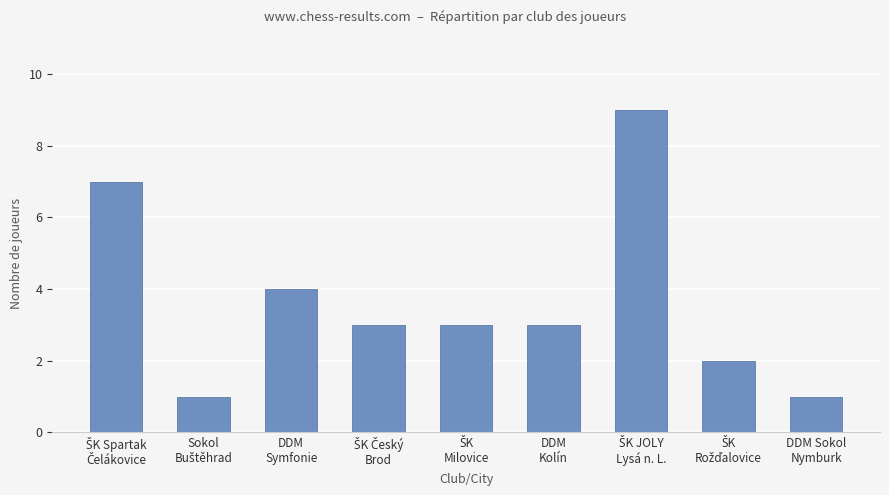

What is the difference between the maximum and minimum values?

8